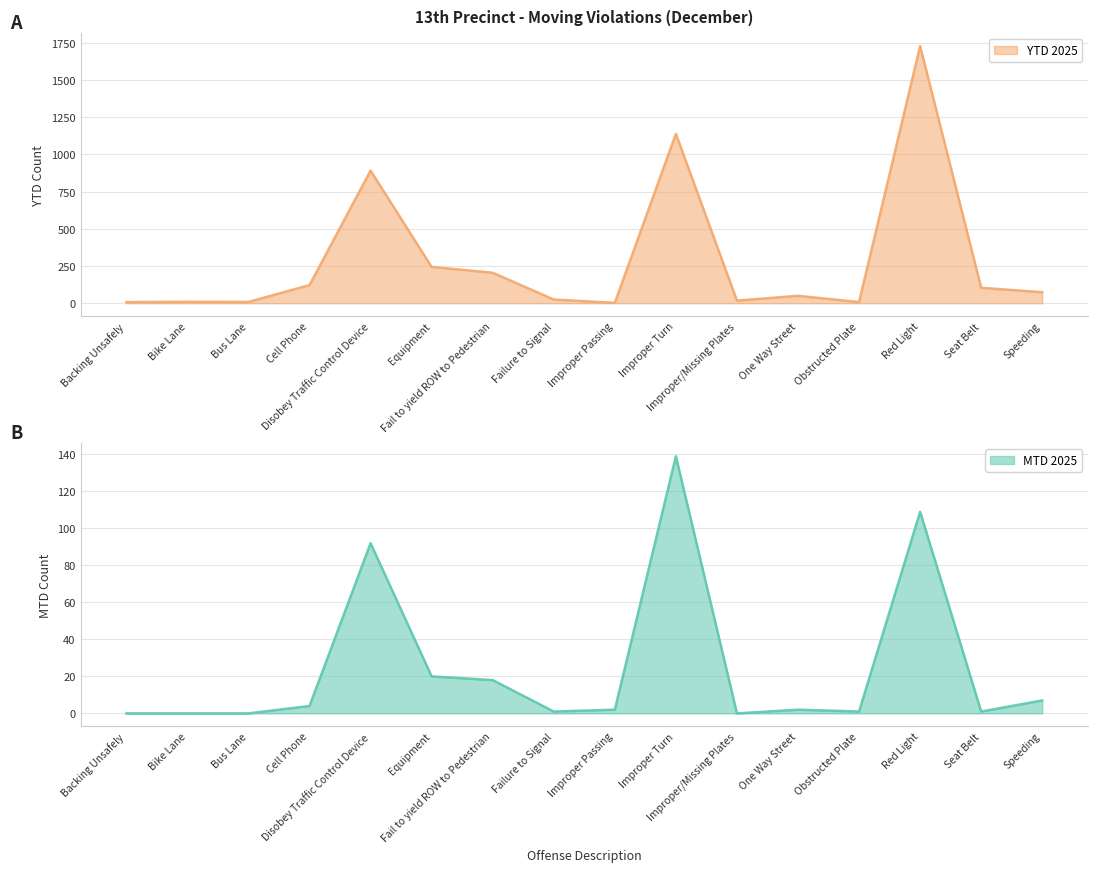

What is the average value of the MTD 2025 series?

25